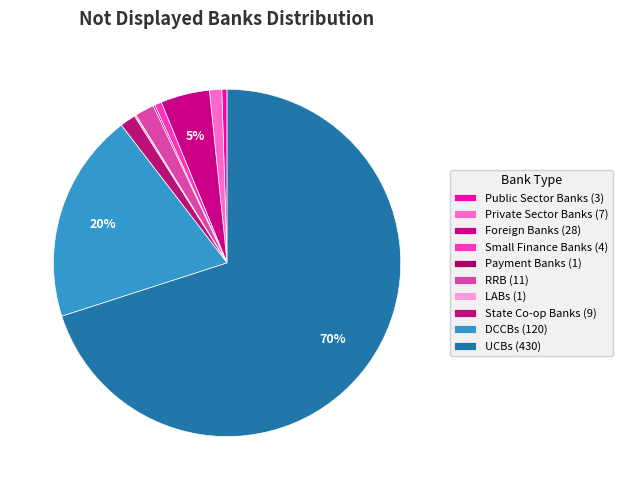

To the nearest percent, what is the difference between the DCCBs and LABs slice percentages?

19%